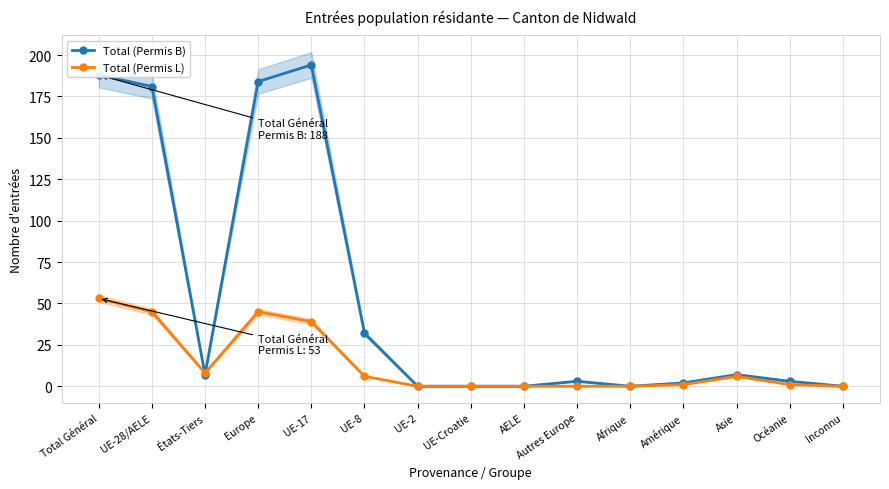

What position from the left is UE-17?

5